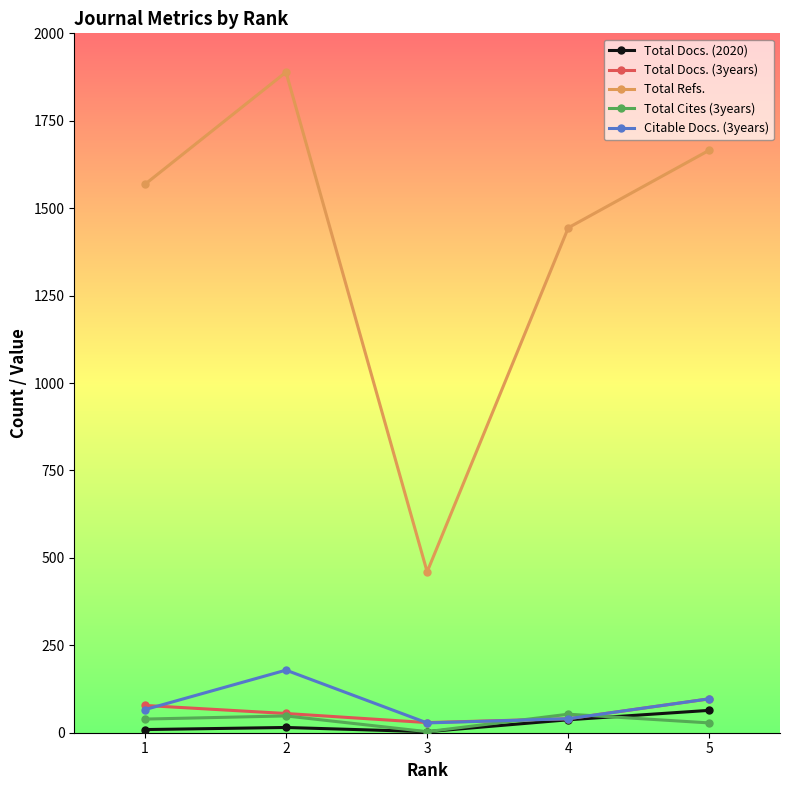

What is the sum of all Total Refs. values?

7027